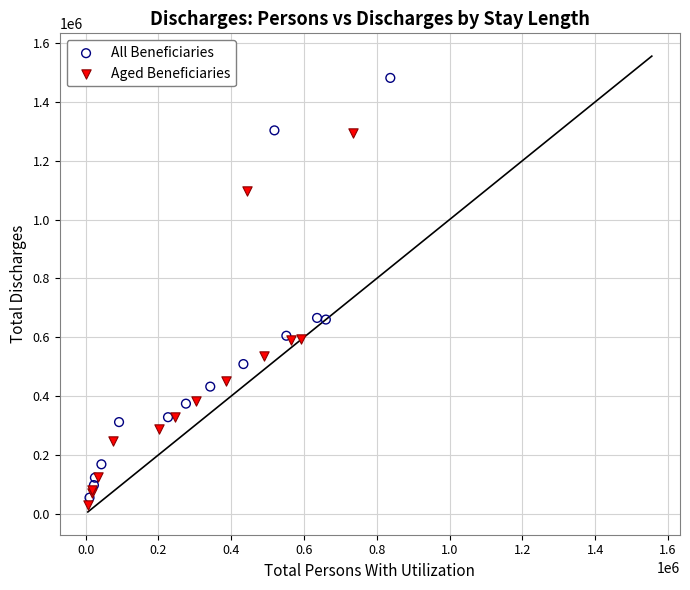

Which series contains the highest Y value?

All Beneficiaries